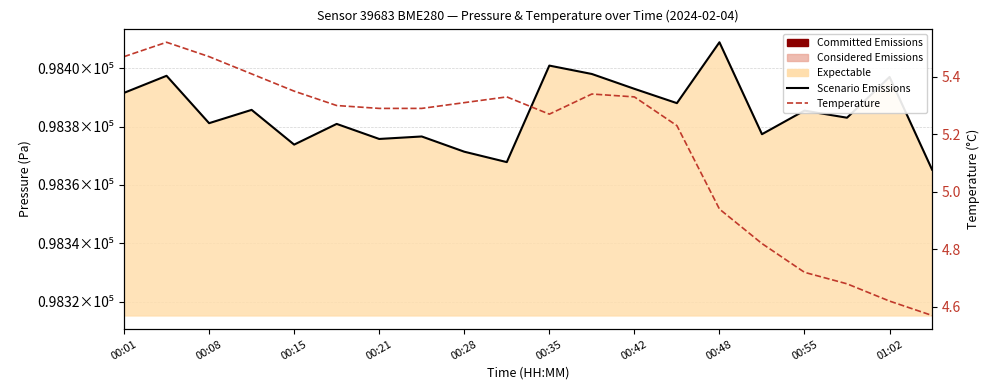

How many lines are shown in the chart?

2